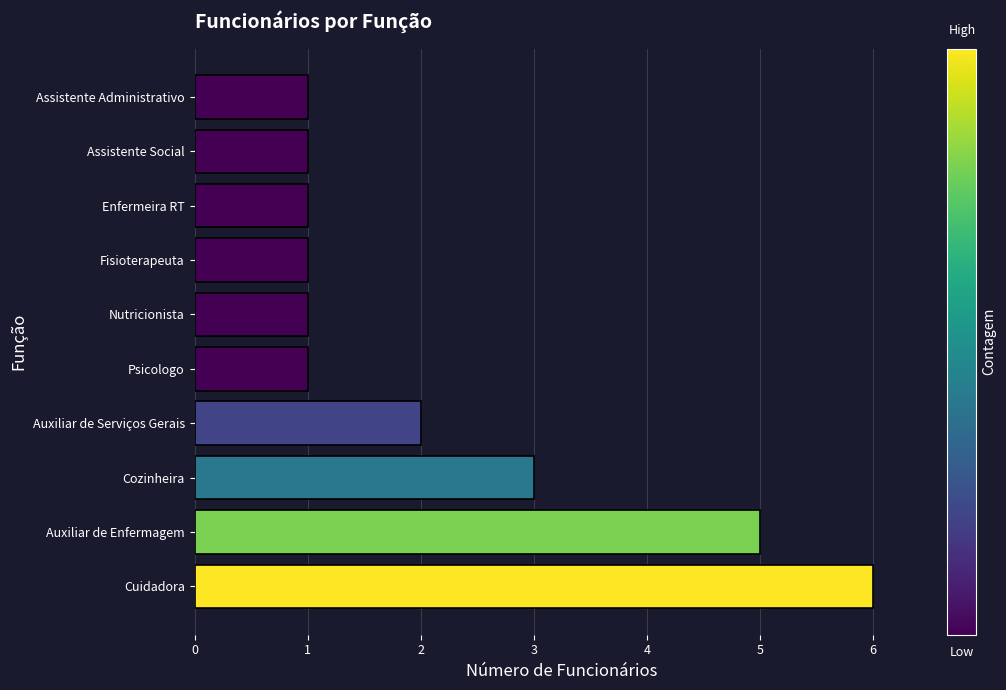

Reading bottom to top, list all the values displayed in this chart.

6	5	3	2	1	1	1	1	1	1